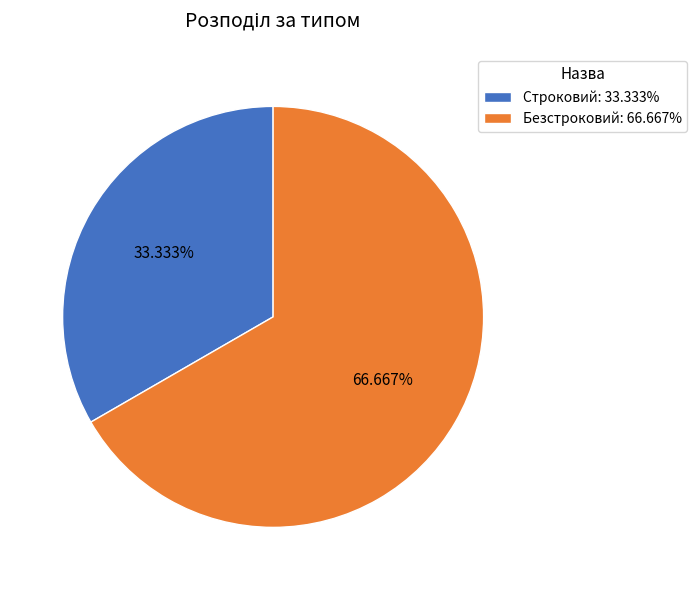

Rank the categories by value from highest to lowest.

Безстроковий, Строковий